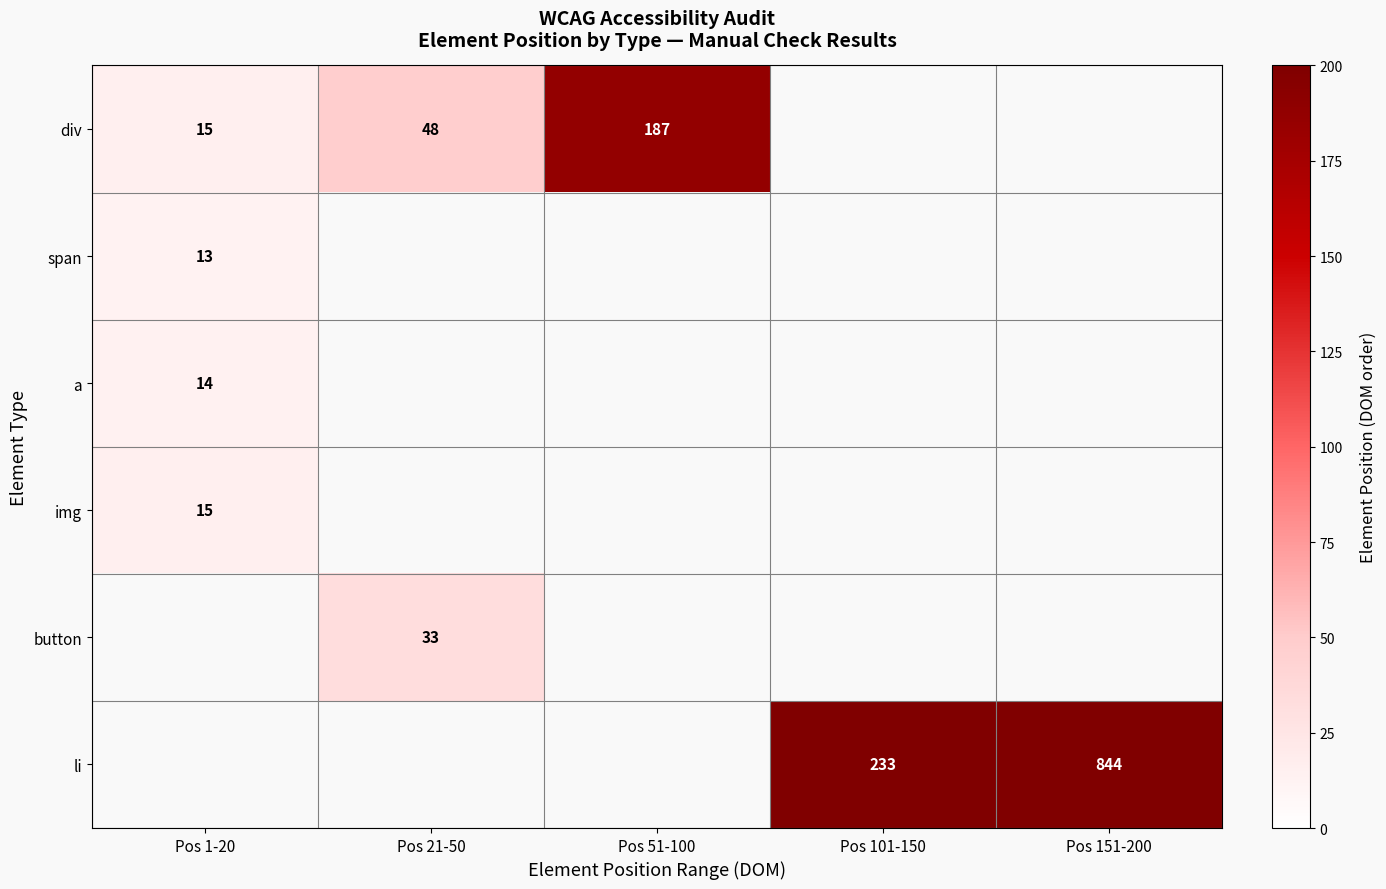

The span series shows 8 at Pos 1-20. True or false?

False